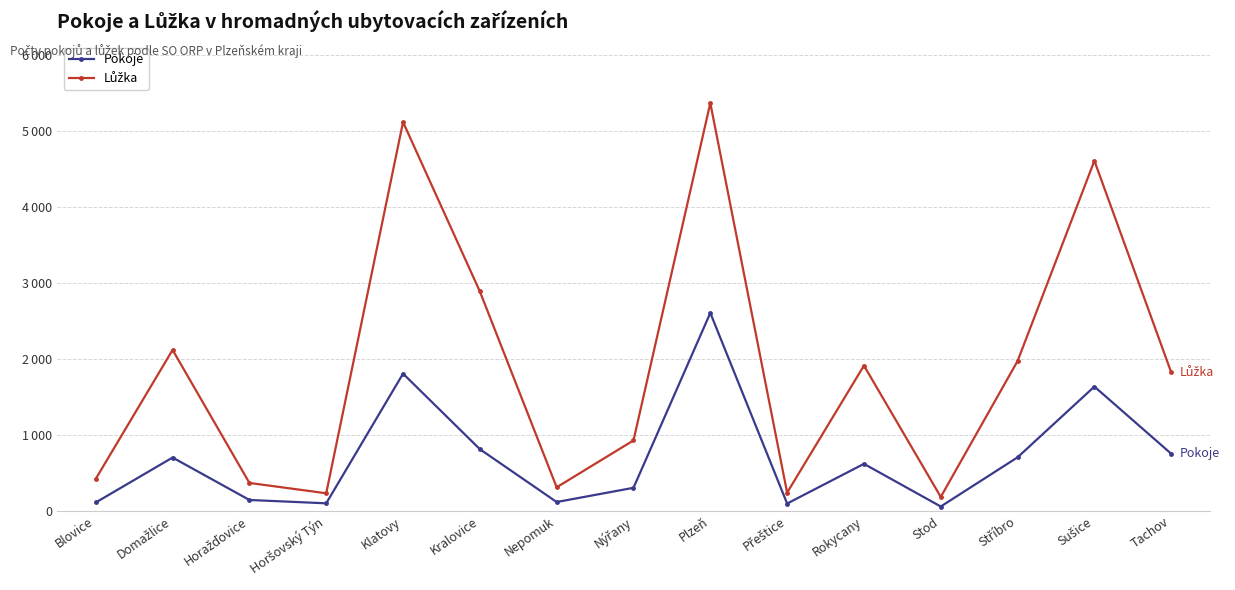

How many lines are shown in the chart?

2